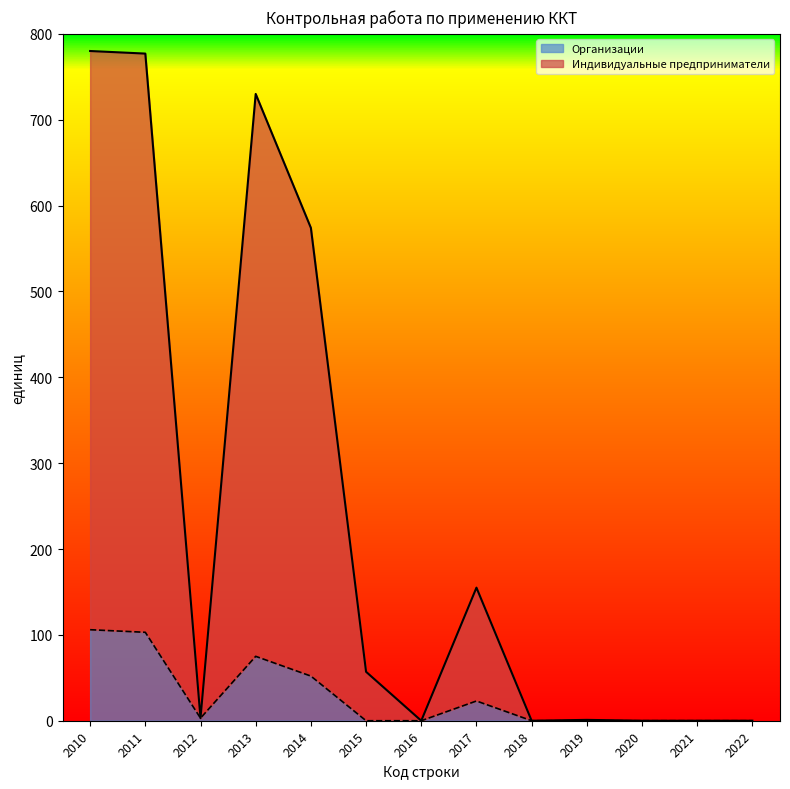

At how many categories does at least one series exceed 418?

4